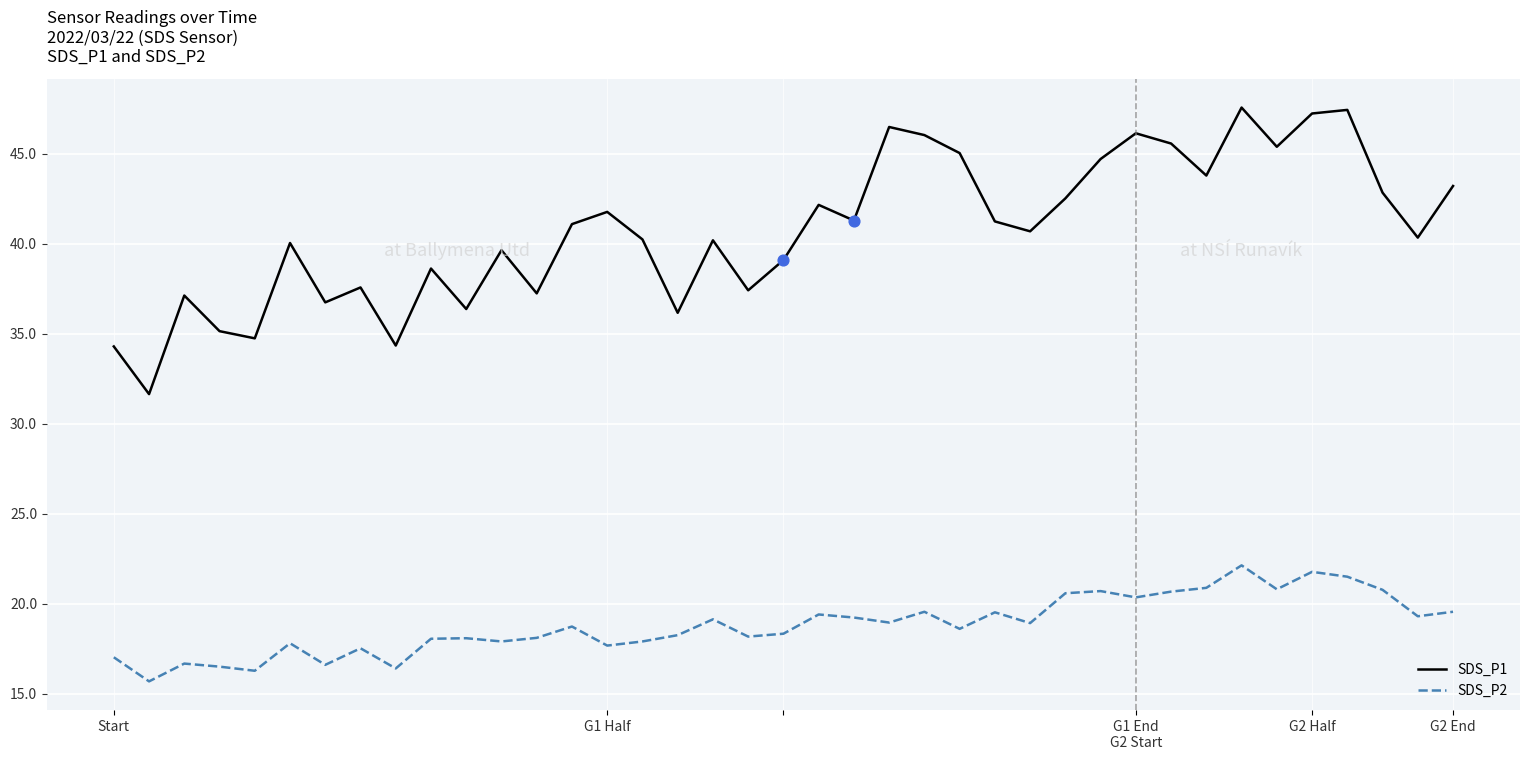

Which series has the largest total across all categories?

SDS_P1